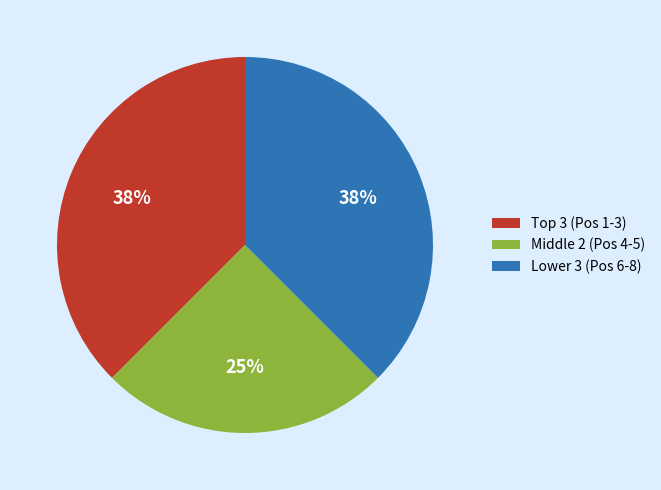

Is there a majority slice in this chart?

No